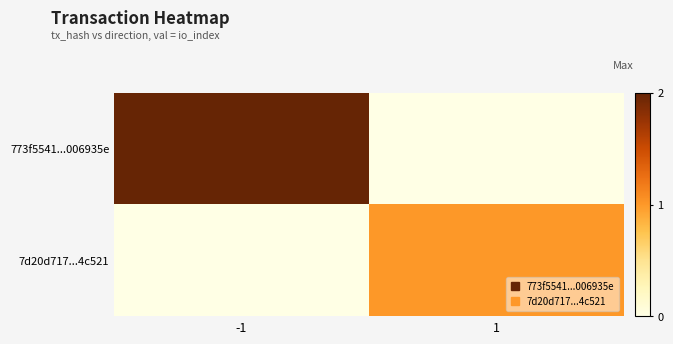

Reading left to right, extract all data points from this chart.

773f5541...006935e: -1=2	1=0
7d20d717...4c521: -1=0	1=1